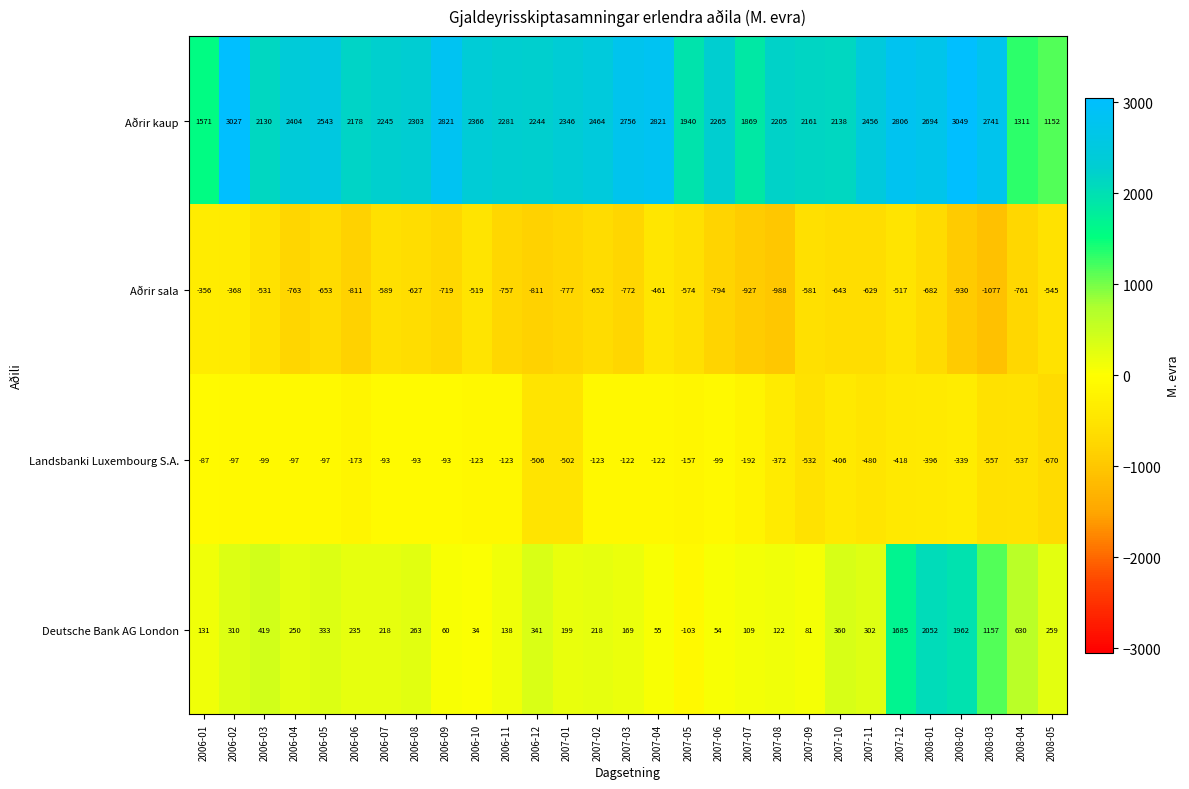

How many data points does each series have?

29